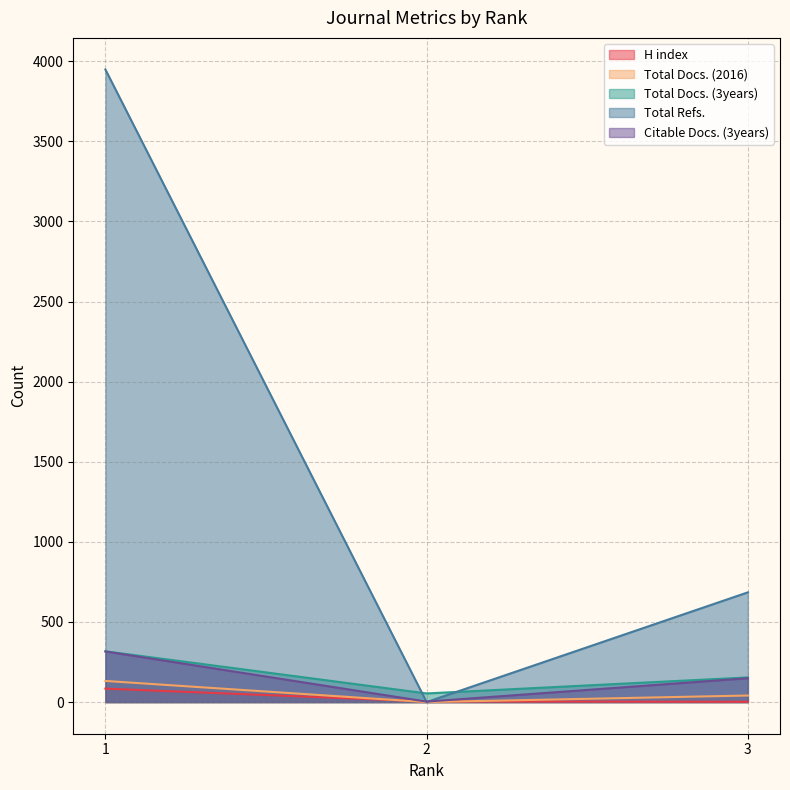

True or false: Total Docs. (2016) has a value of 0 at 2.

True